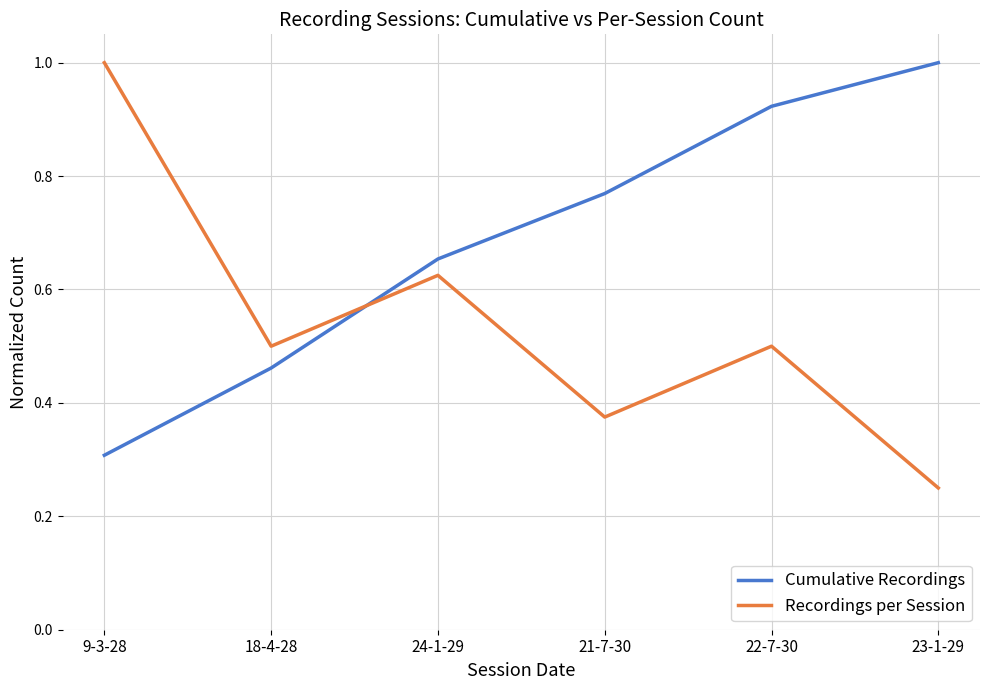

Where do Cumulative Recordings and Recordings per Session first cross each other?

18-4-28 and 24-1-29